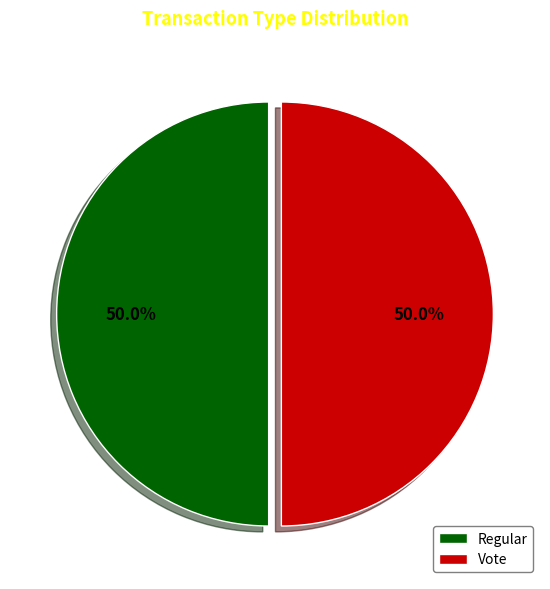

Is the sum of Vote and Regular greater than half?

Yes